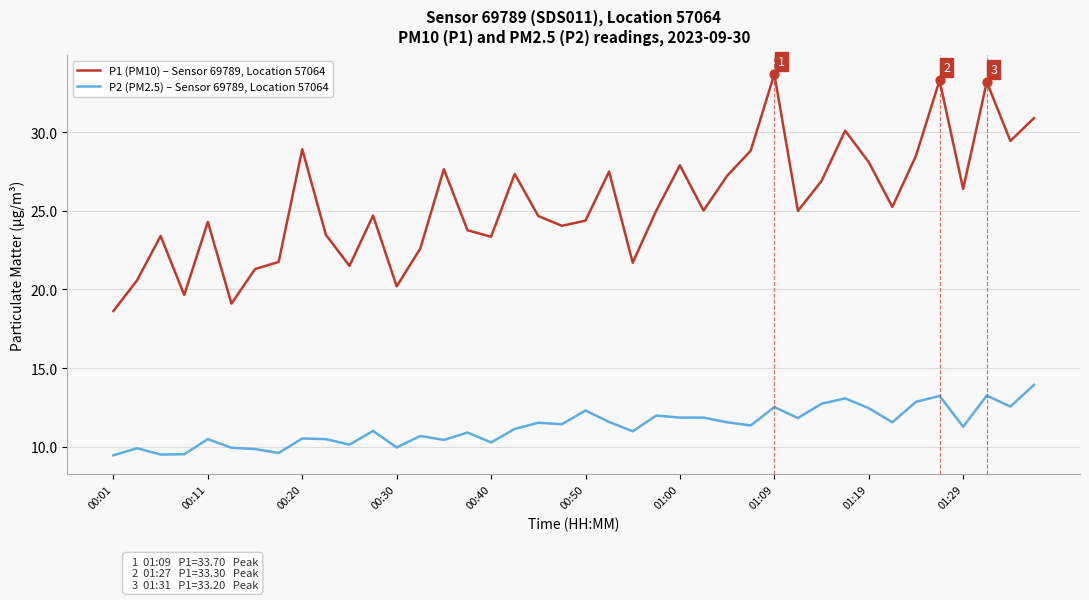

True or false: P2 (PM2.5) – Sensor 69789, Location 57064 and P1 (PM10) – Sensor 69789, Location 57064 intersect in this chart.

False